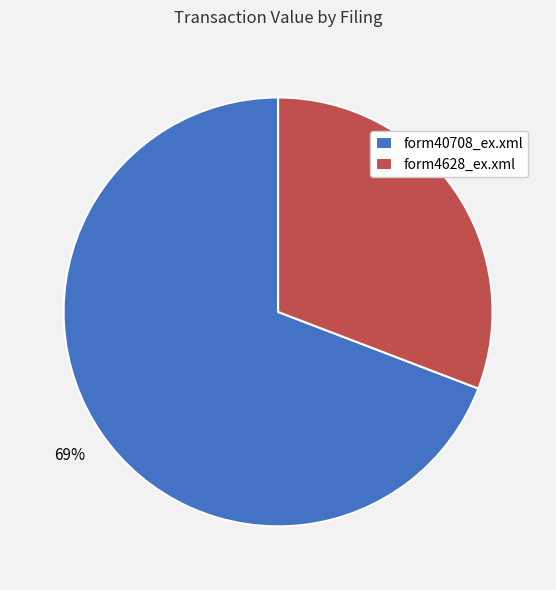

How many segments does this pie chart have?

2